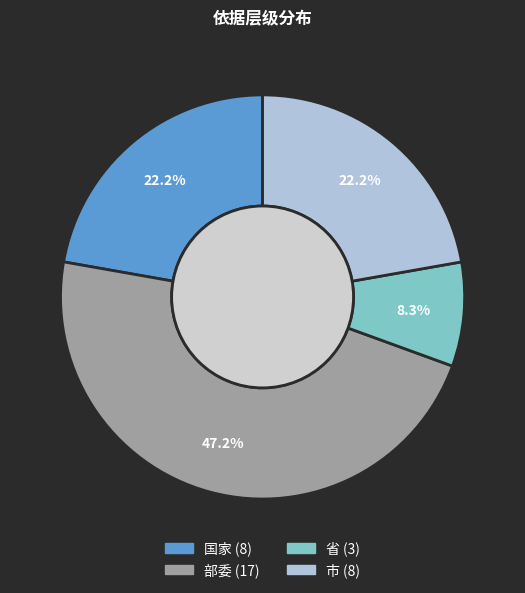

How many slices are in this pie chart?

4